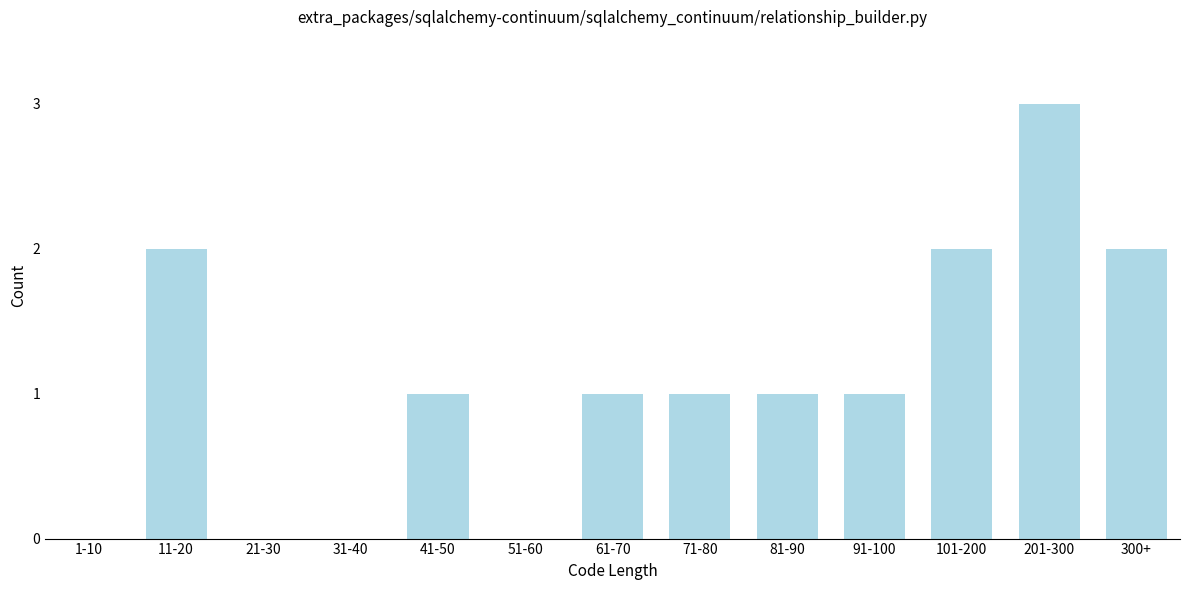

Reading right to left, extract all data points from this chart.

300+=2	201-300=3	101-200=2	91-100=1	81-90=1	71-80=1	61-70=1	51-60=0	41-50=1	31-40=0	21-30=0	11-20=2	1-10=0